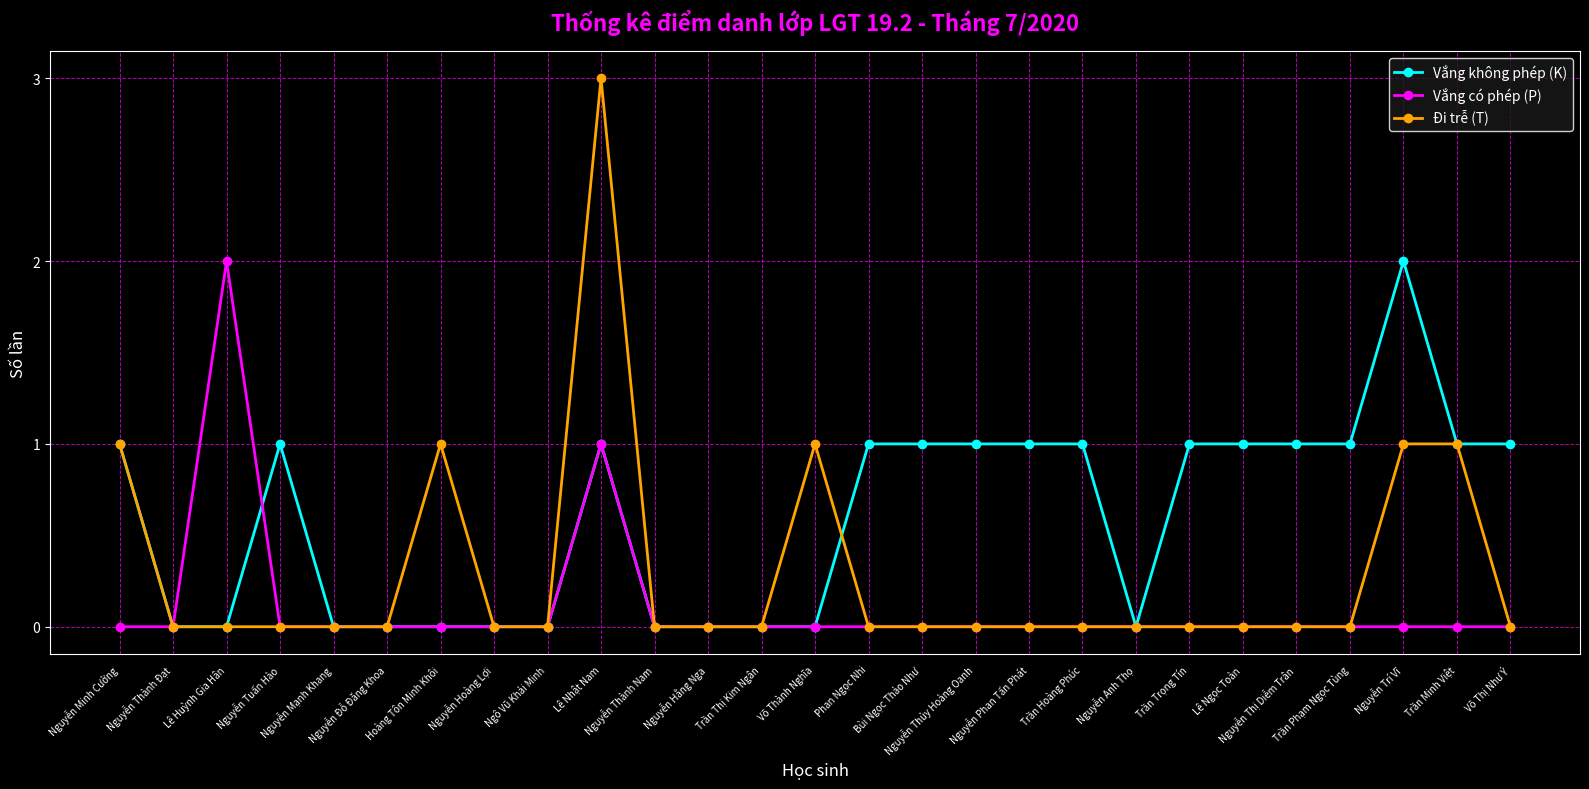

What is the label of the 14th point from the right?

Võ Thành Nghĩa